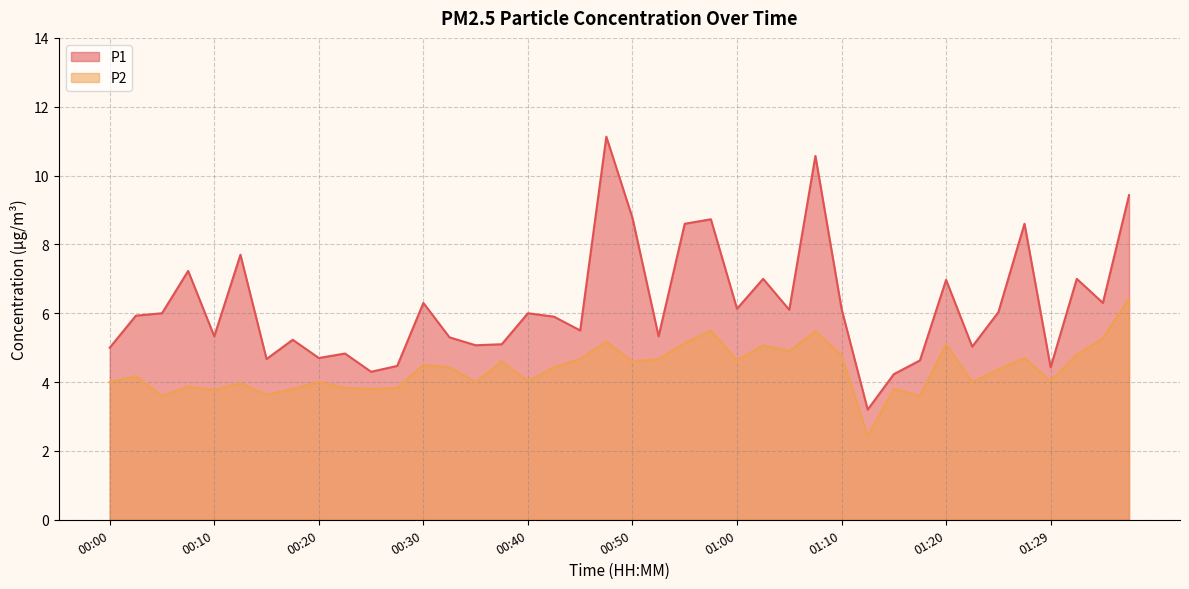

Rank the series by their maximum value, from highest to lowest.

P1, P2